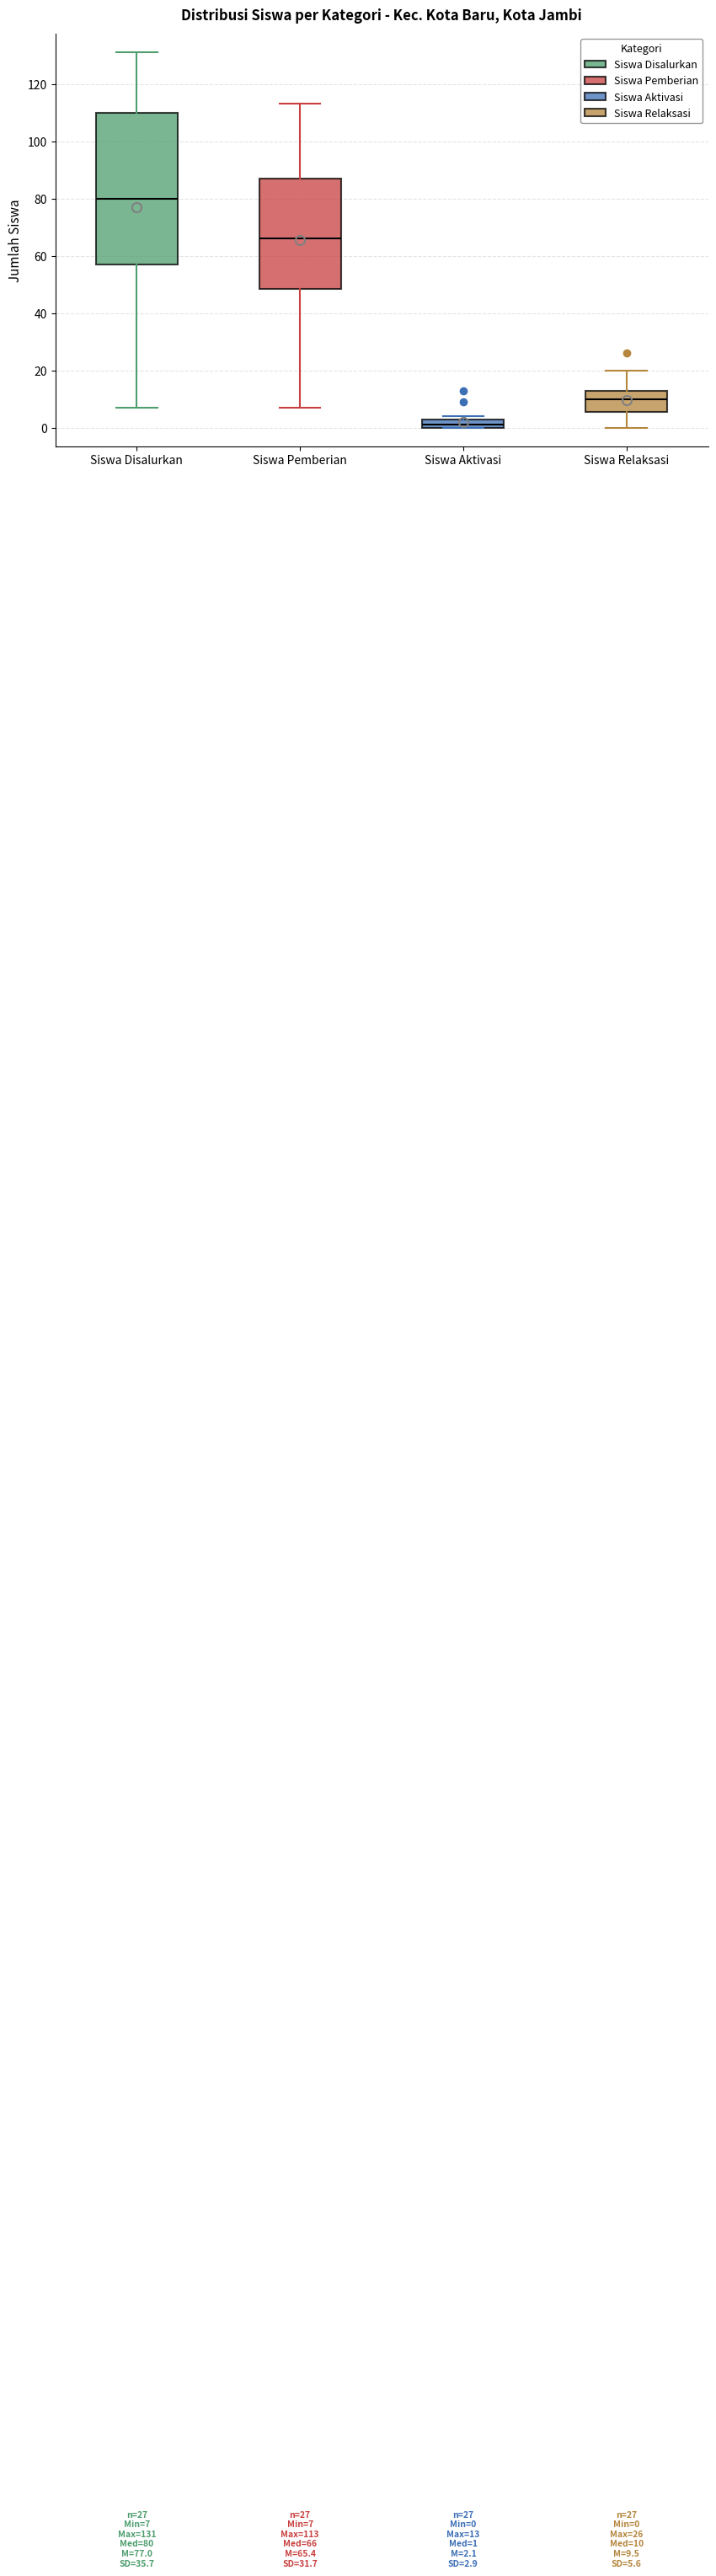

Comparing the boxes themselves (not the whiskers), which one is the tallest?

Siswa Disalurkan